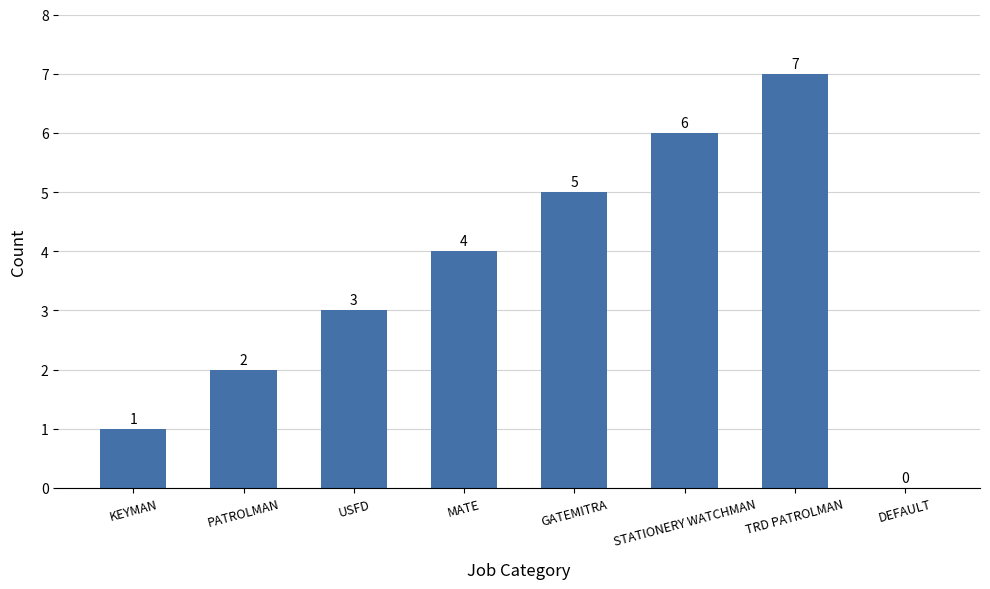

Does the chart contain stacked bars?

No